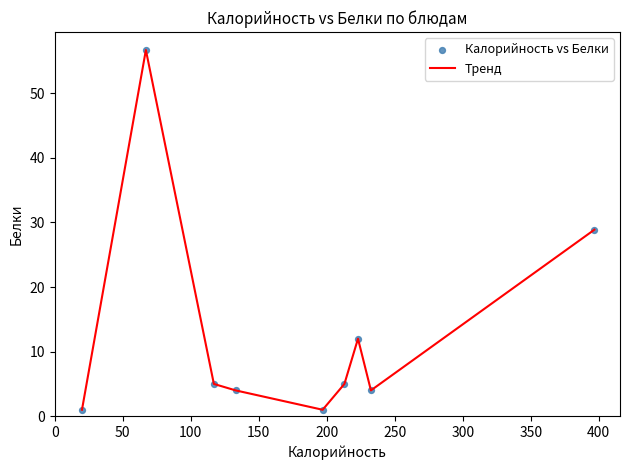

What is the greatest value displayed?

56.7